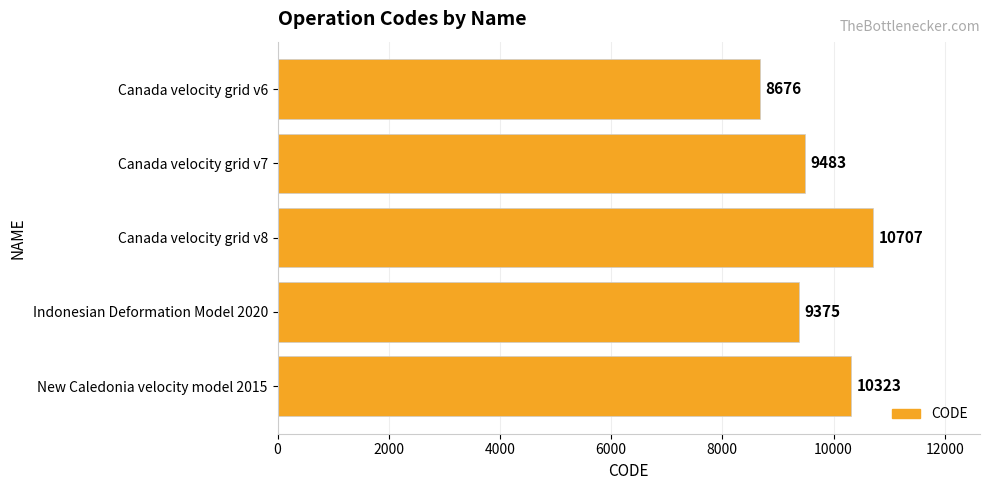

At which label is the value closest to 9691?

Canada velocity grid v7